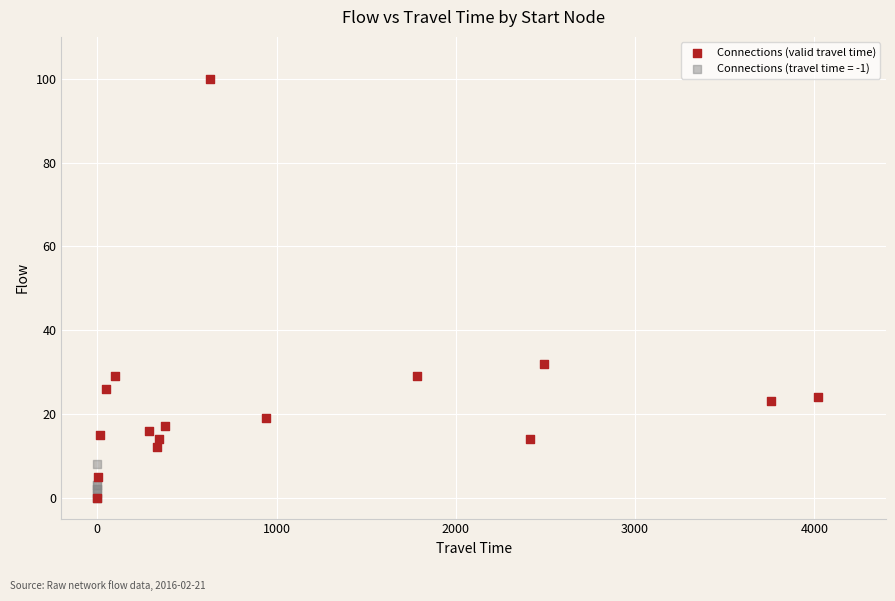

Which series reaches the maximum Y coordinate?

Connections (valid travel time)